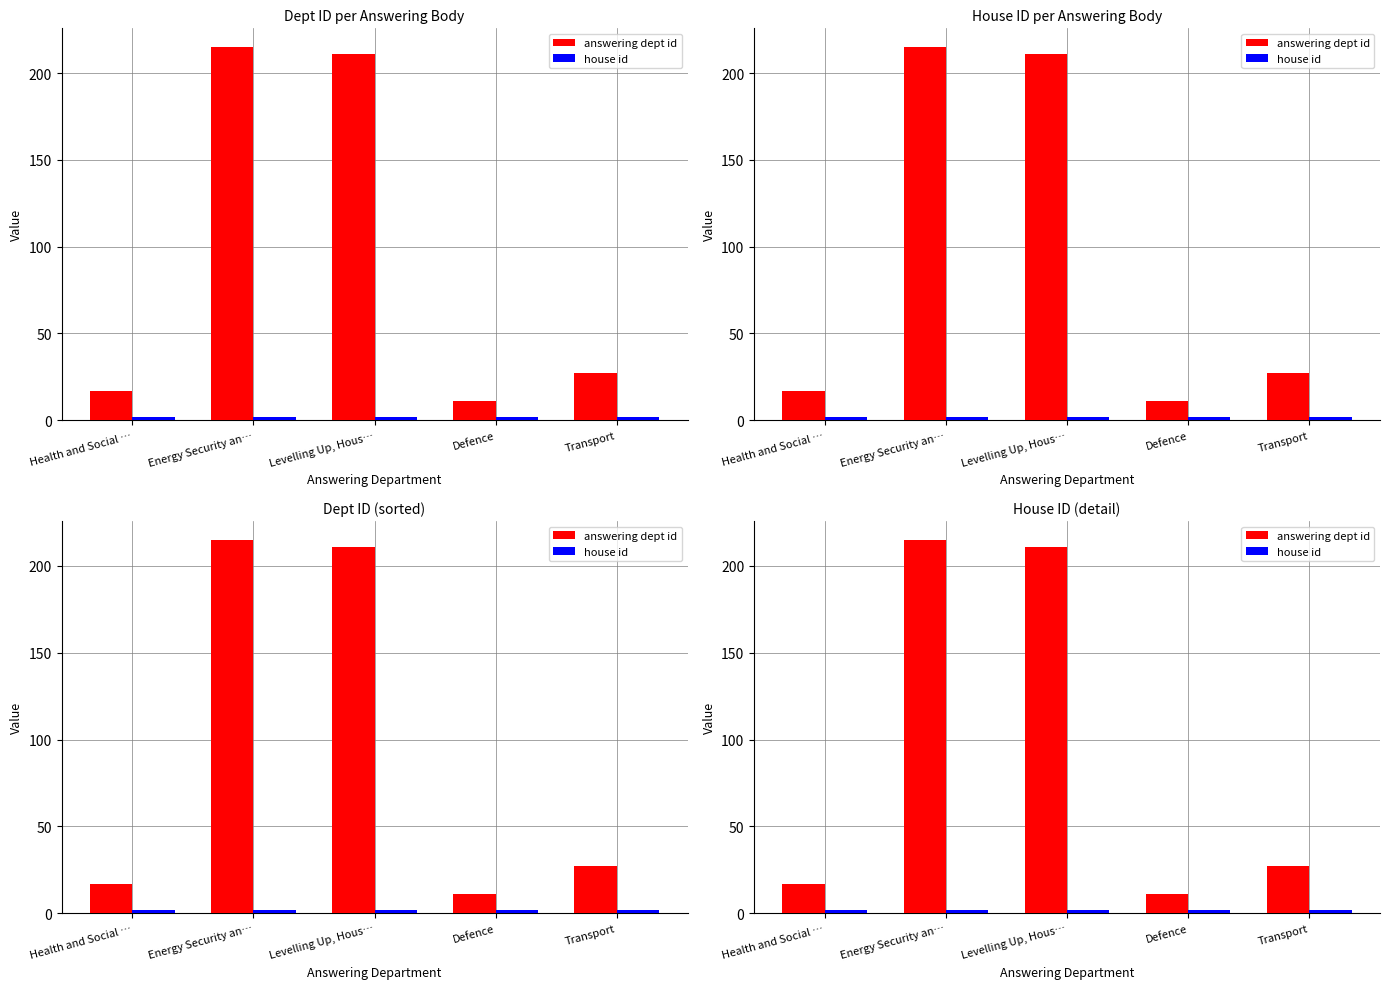

What is the label of the 1st bar from the left?

Health and Social …